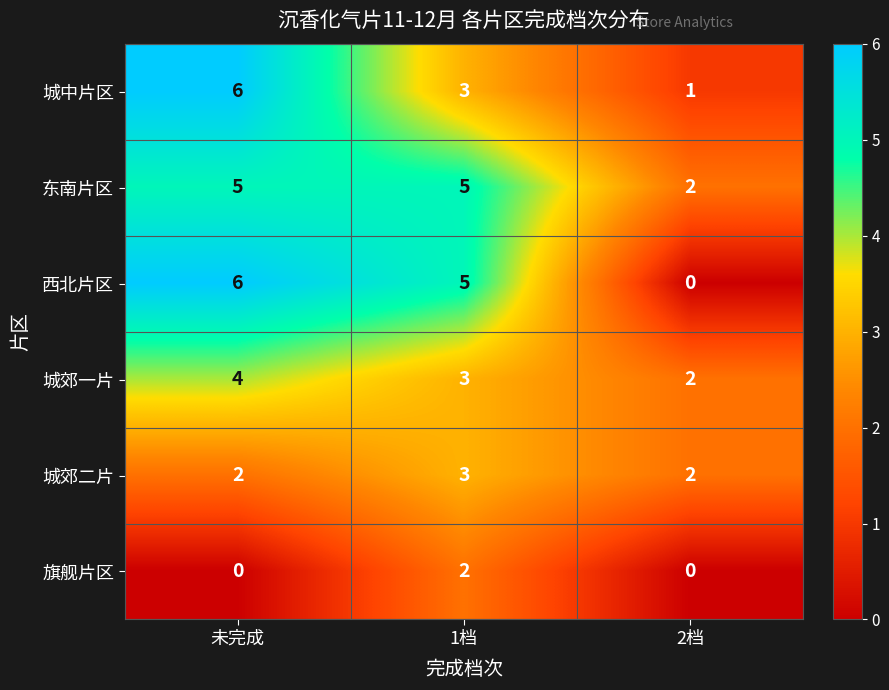

At how many categories does at least one series exceed 0?

3